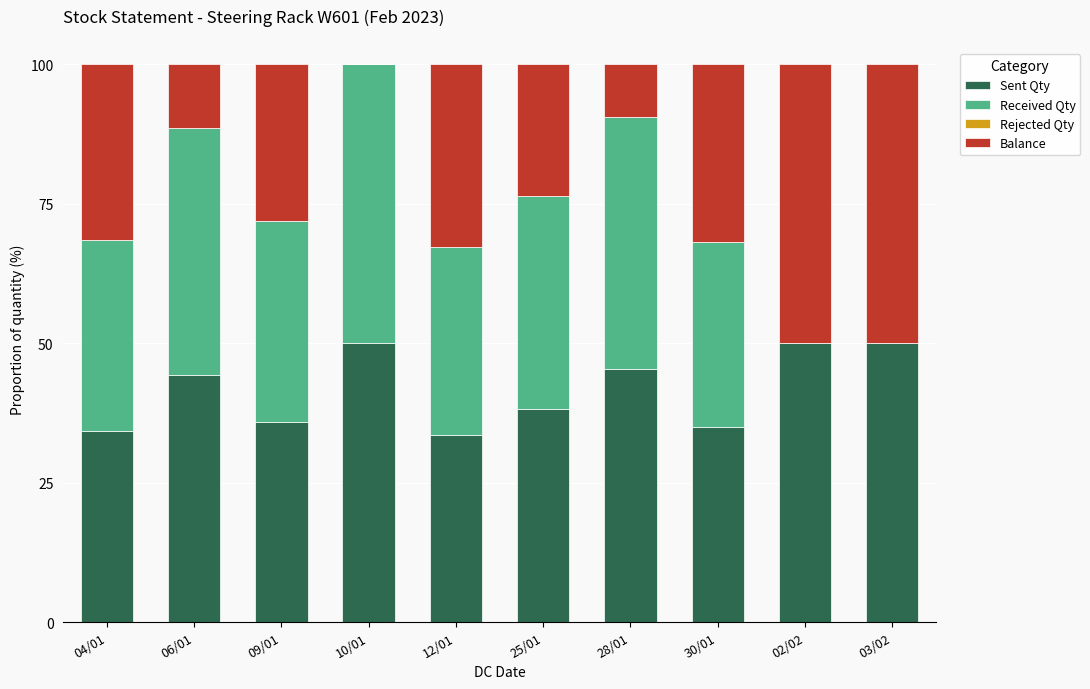

What is the sum of the Sent Qty values at 10/01 and 28/01?

95.3